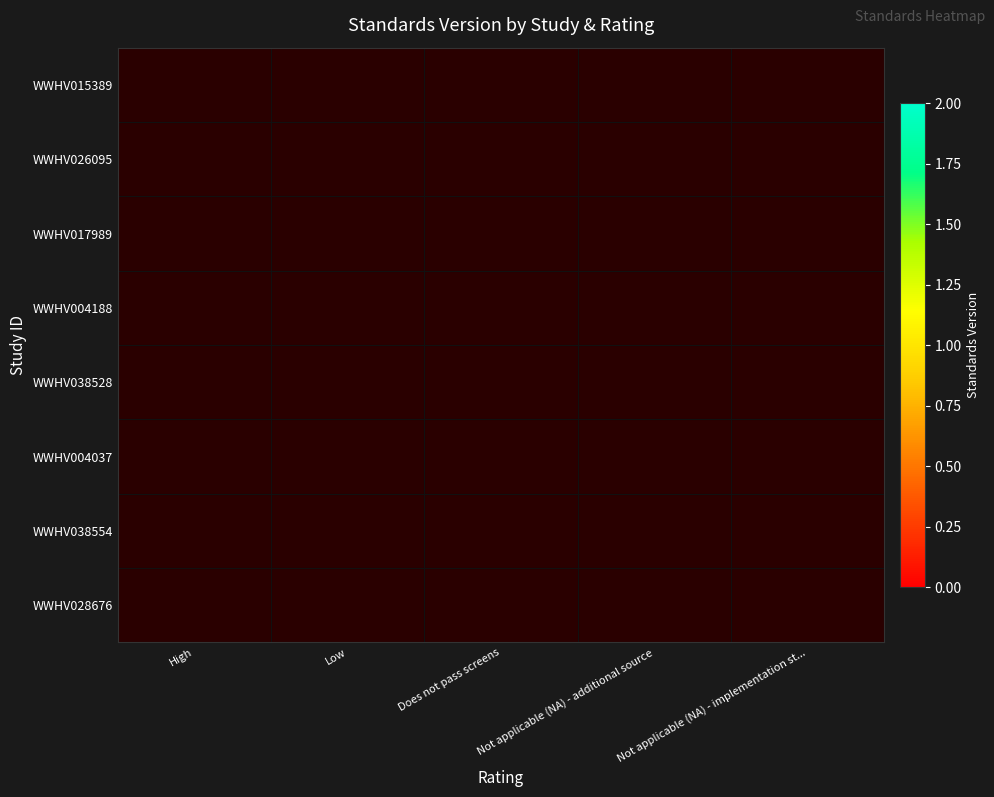

Count the number of data series in this chart.

8